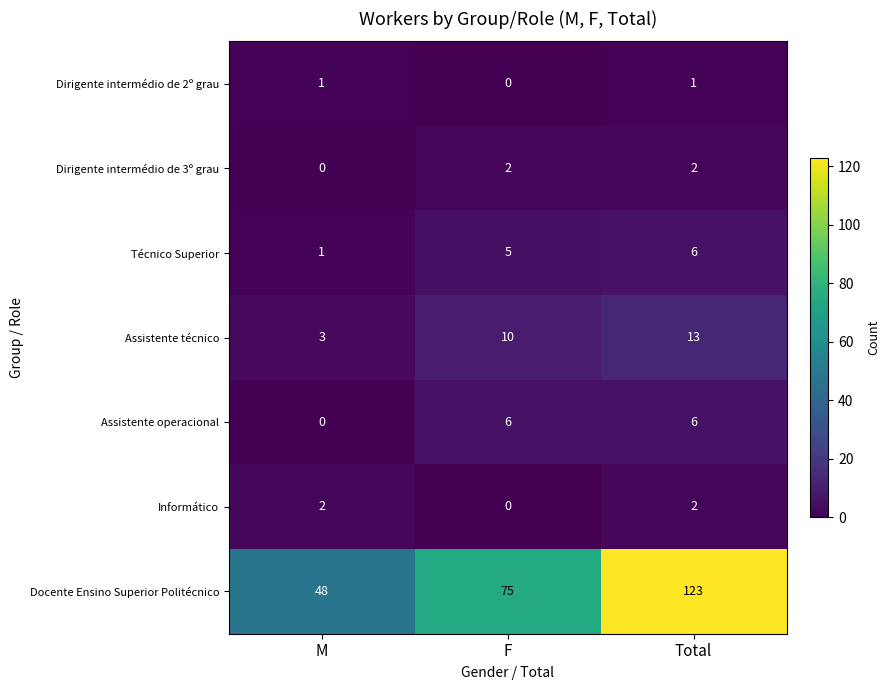

Reading right to left, extract all data points from this chart.

Dirigente intermédio de 2º grau: Total=1	F=0	M=1
Dirigente intermédio de 3º grau: Total=2	F=2	M=0
Técnico Superior: Total=6	F=5	M=1
Assistente técnico: Total=13	F=10	M=3
Assistente operacional: Total=6	F=6	M=0
Informático: Total=2	F=0	M=2
Docente Ensino Superior Politécnico: Total=123	F=75	M=48